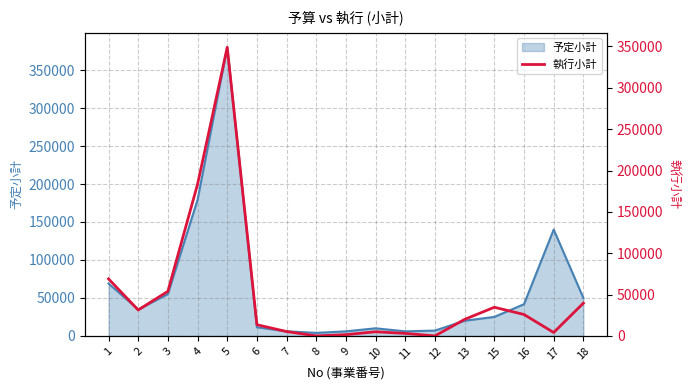

At which category does the chart reach its minimum across all series?

8